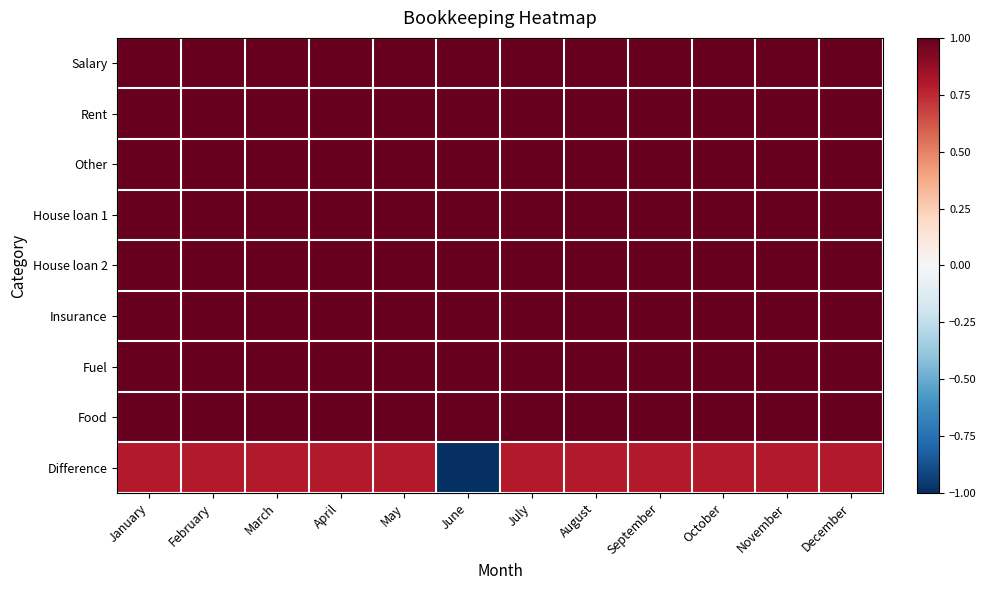

Reading left to right, extract all data points from this chart.

Salary: January=1.0	February=1.0	March=1.0	April=1.0	May=1.0	June=1.0	July=1.0	August=1.0	September=1.0	October=1.0	November=1.0	December=1.0
Rent: January=1.0	February=1.0	March=1.0	April=1.0	May=1.0	June=1.0	July=1.0	August=1.0	September=1.0	October=1.0	November=1.0	December=1.0
Other: January=1.0	February=1.0	March=1.0	April=1.0	May=1.0	June=1.0	July=1.0	August=1.0	September=1.0	October=1.0	November=1.0	December=1.0
House loan 1: January=1.0	February=1.0	March=1.0	April=1.0	May=1.0	June=1.0	July=1.0	August=1.0	September=1.0	October=1.0	November=1.0	December=1.0
House loan 2: January=1.0	February=1.0	March=1.0	April=1.0	May=1.0	June=1.0	July=1.0	August=1.0	September=1.0	October=1.0	November=1.0	December=1.0
Insurance: January=1.0	February=1.0	March=1.0	April=1.0	May=1.0	June=1.0	July=1.0	August=1.0	September=1.0	October=1.0	November=1.0	December=1.0
Fuel: January=1.0	February=1.0	March=1.0	April=1.0	May=1.0	June=1.0	July=1.0	August=1.0	September=1.0	October=1.0	November=1.0	December=1.0
Food: January=1.0	February=1.0	March=1.0	April=1.0	May=1.0	June=1.0	July=1.0	August=1.0	September=1.0	October=1.0	November=1.0	December=1.0
Difference: January=0.8	February=0.8	March=0.8	April=0.8	May=0.8	June=-1.0	July=0.8	August=0.8	September=0.8	October=0.8	November=0.8	December=0.8